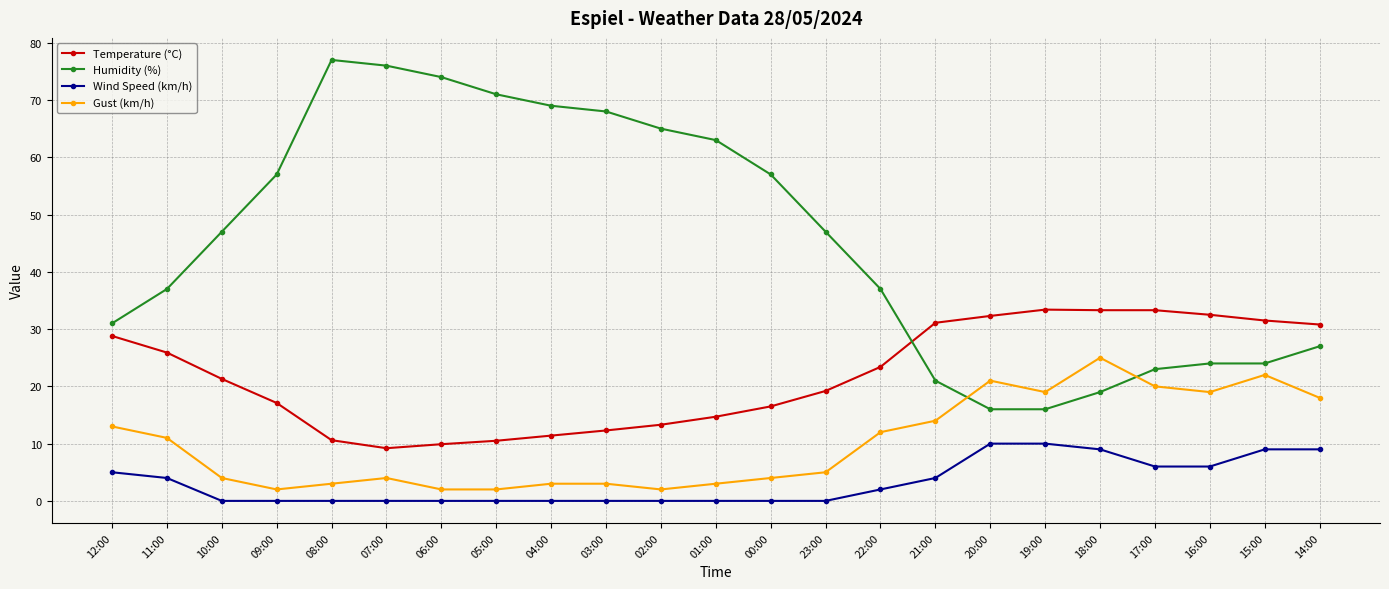

What is the spread (max minus min) of values at 18:00?

24.3